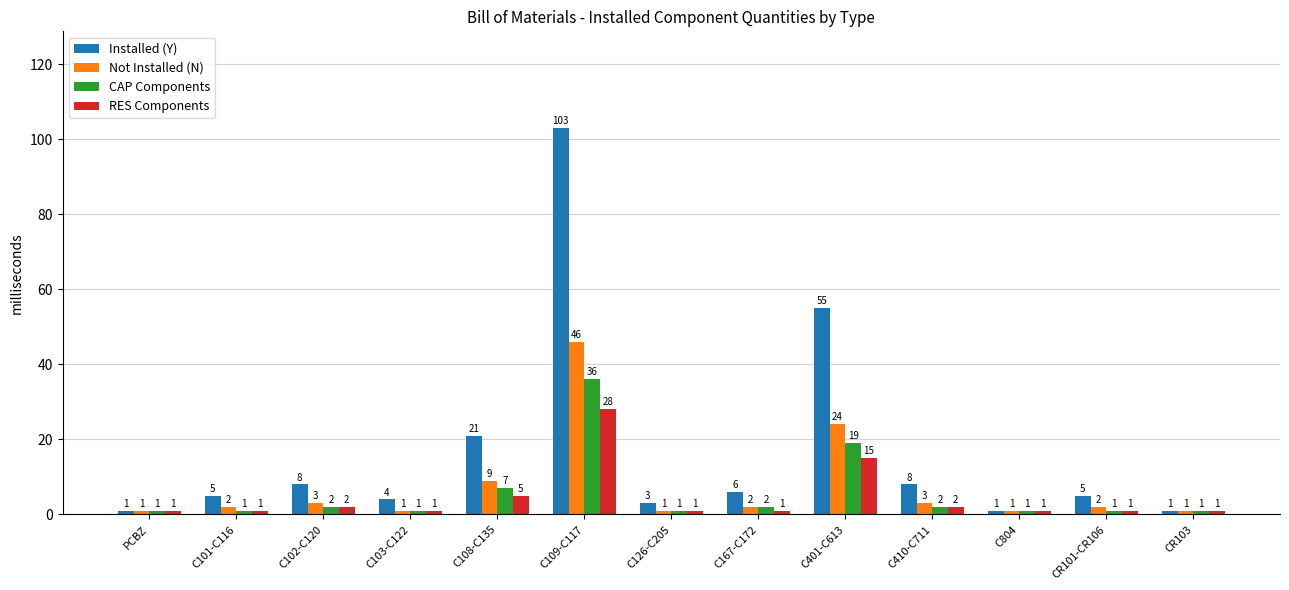

The value of CAP Components at C103-C122 is 1. True or false?

True